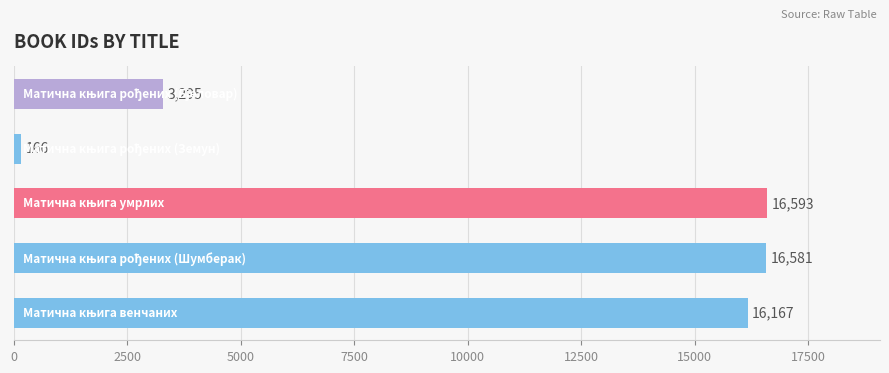

What is the difference between the second highest and minimum values?

16415